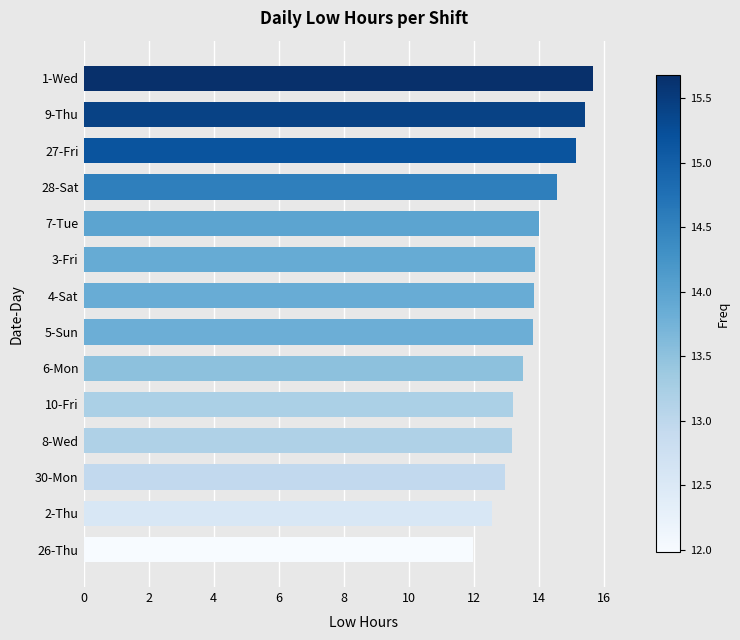

What value does the data have at 9-Thu?

15.4